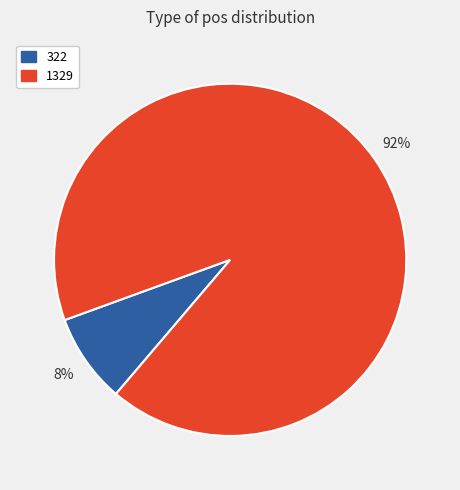

To the nearest percent, what percentage of the pie is 322?

8%